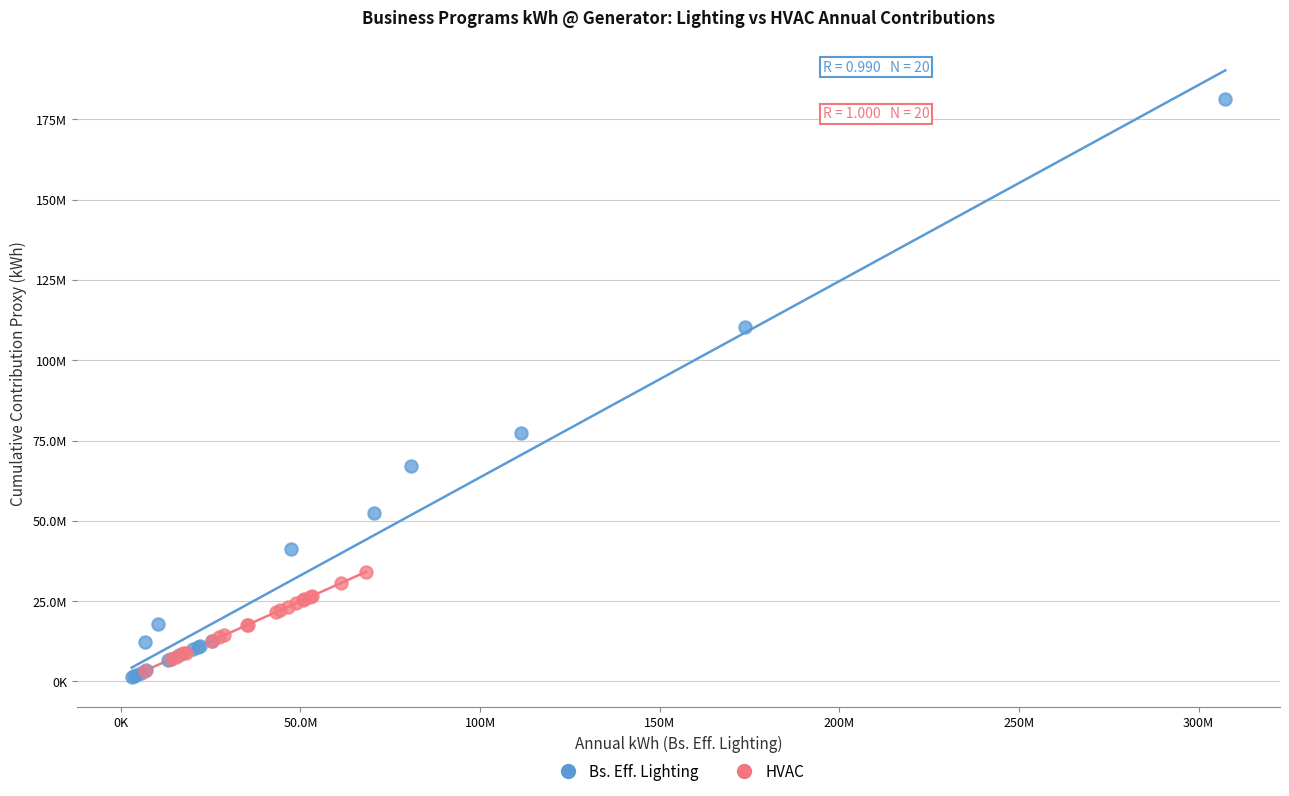

Which series contains the highest Y value?

Bs. Eff. Lighting